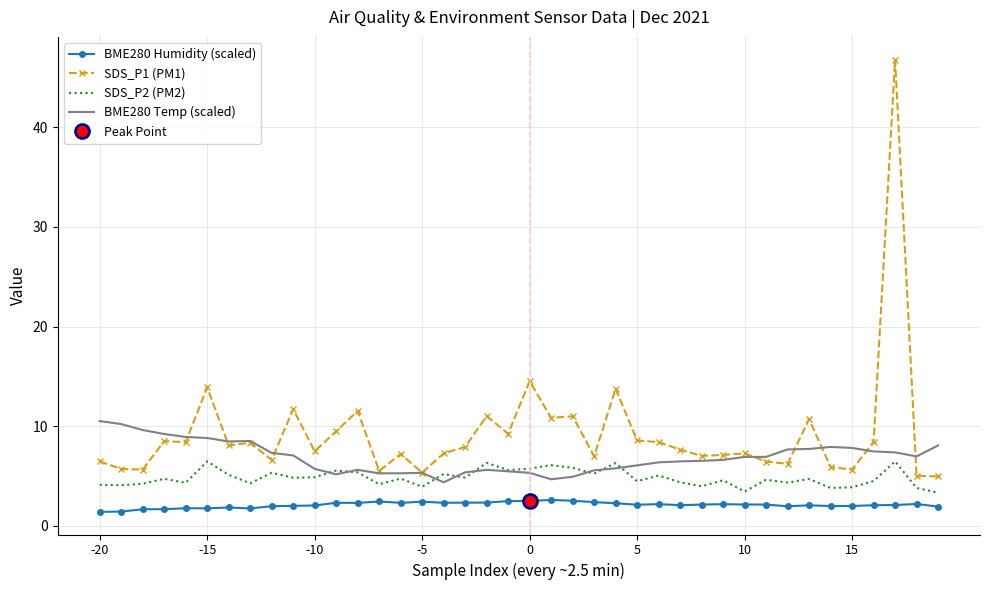

True or false: SDS_P1 (PM1) and BME280 Temp (scaled) intersect in this chart.

True